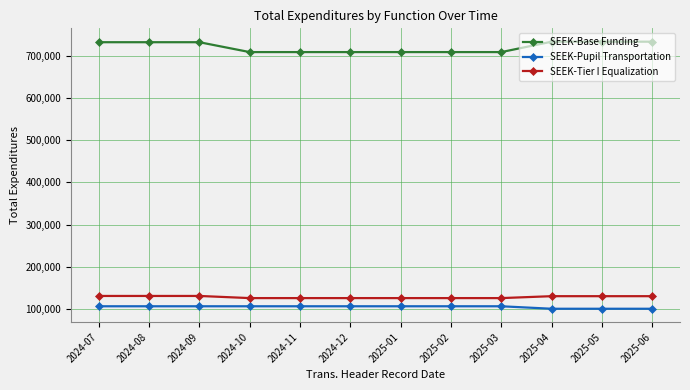

What is the greatest value displayed?

733386